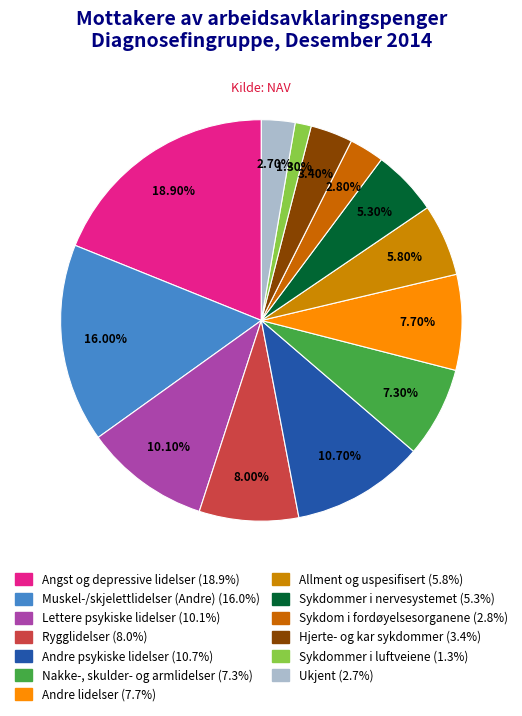

True or false: Sykdommer i luftveiene accounts for 14% of the total.

False